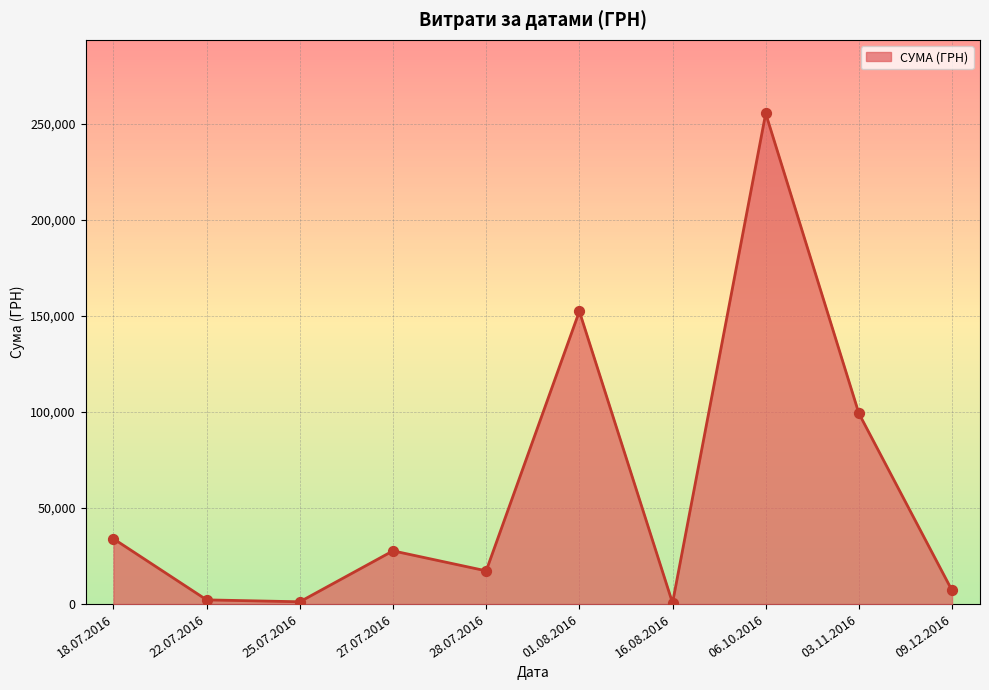

Which has a higher value, 03.11.2016 or 28.07.2016?

03.11.2016